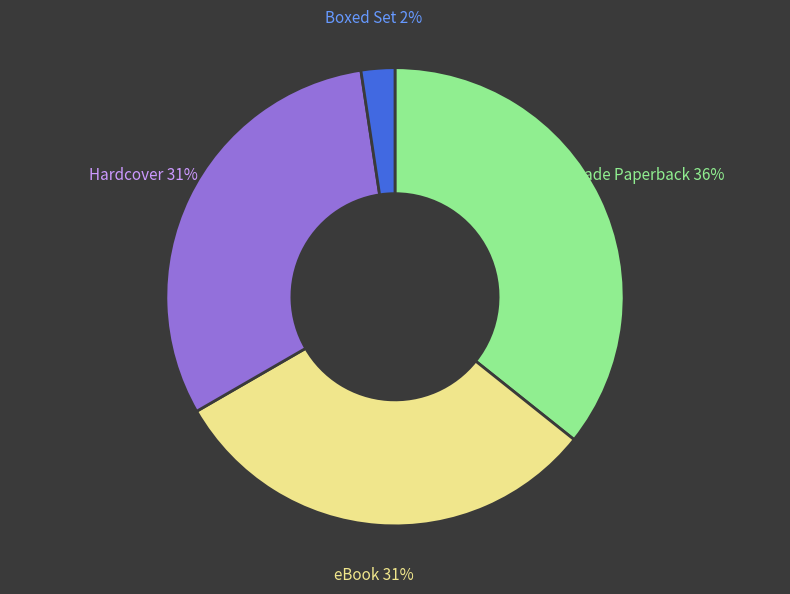

Which has a higher value, eBook or Boxed Set?

eBook